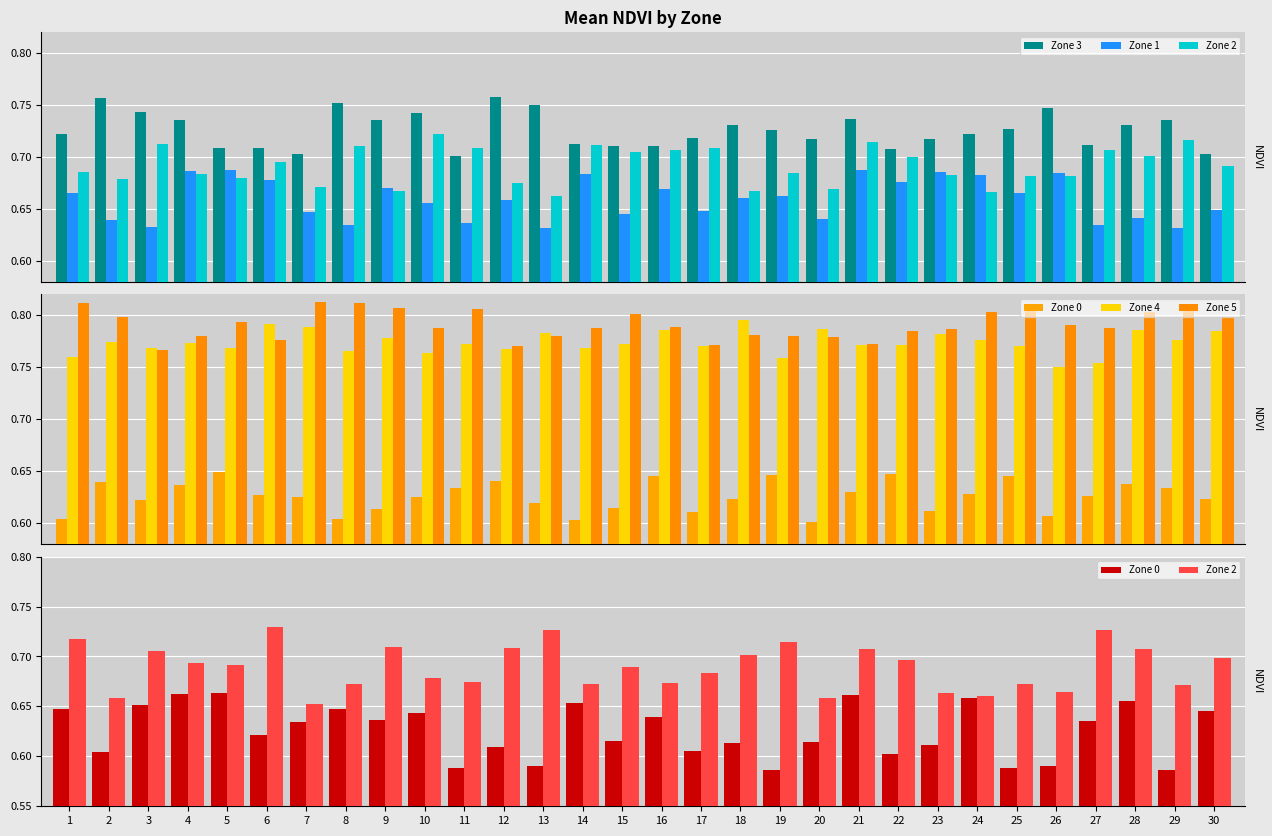

List the series in order of their peak value, lowest first.

Zone 0, Zone 1, Zone 2, Zone 3, Zone 4, Zone 5